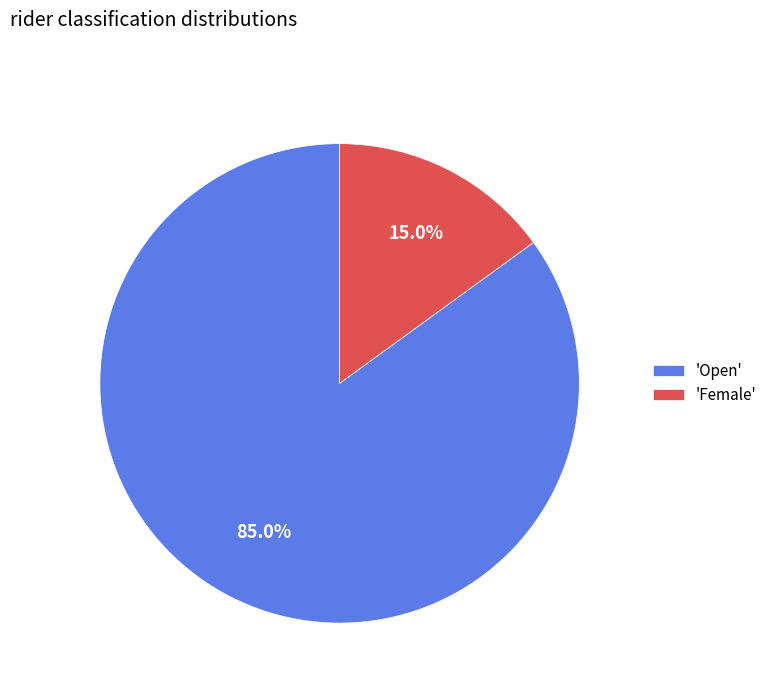

What is the largest slice in the pie chart?

'Open'